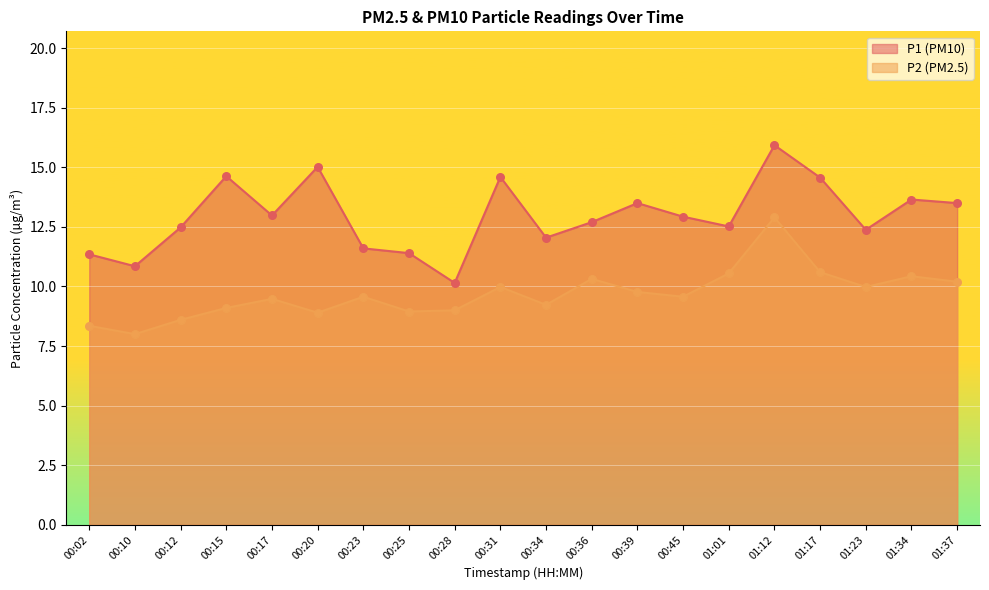

What are all the series names shown in the legend?

P1, P2